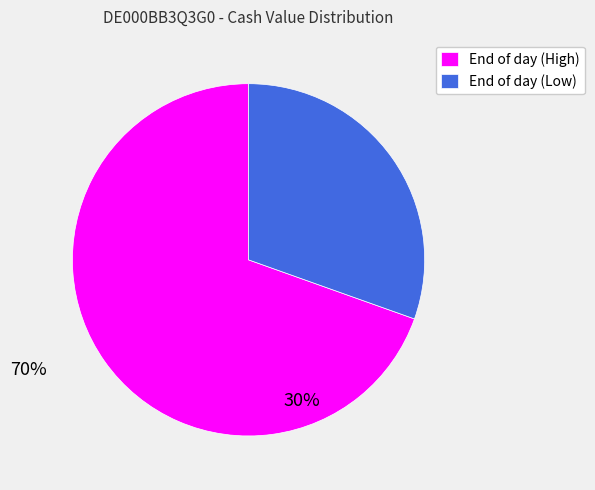

Which has a higher value, End of day (Low) or End of day (High)?

End of day (High)